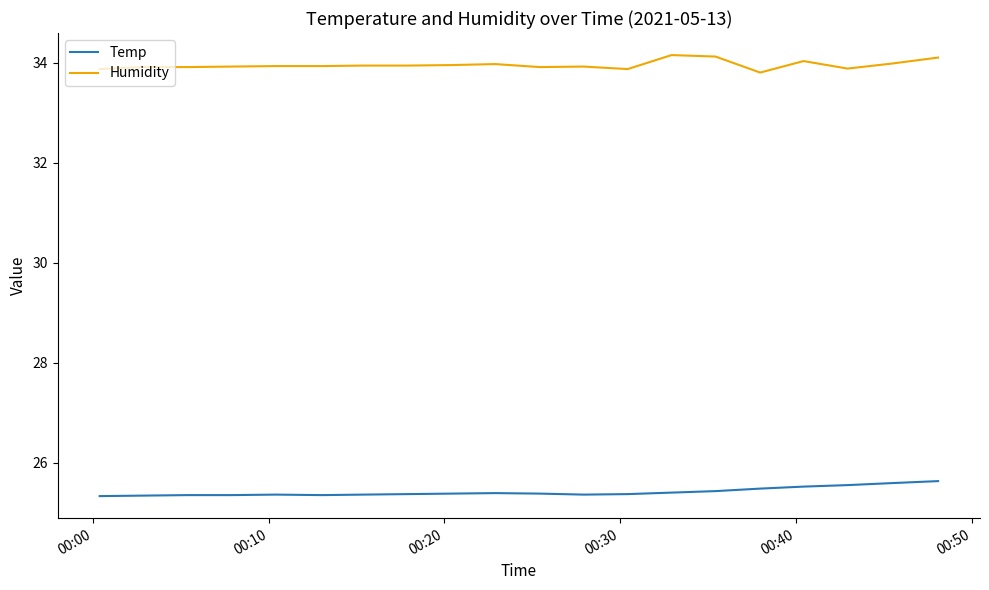

What is the minimum value for Humidity?

33.8